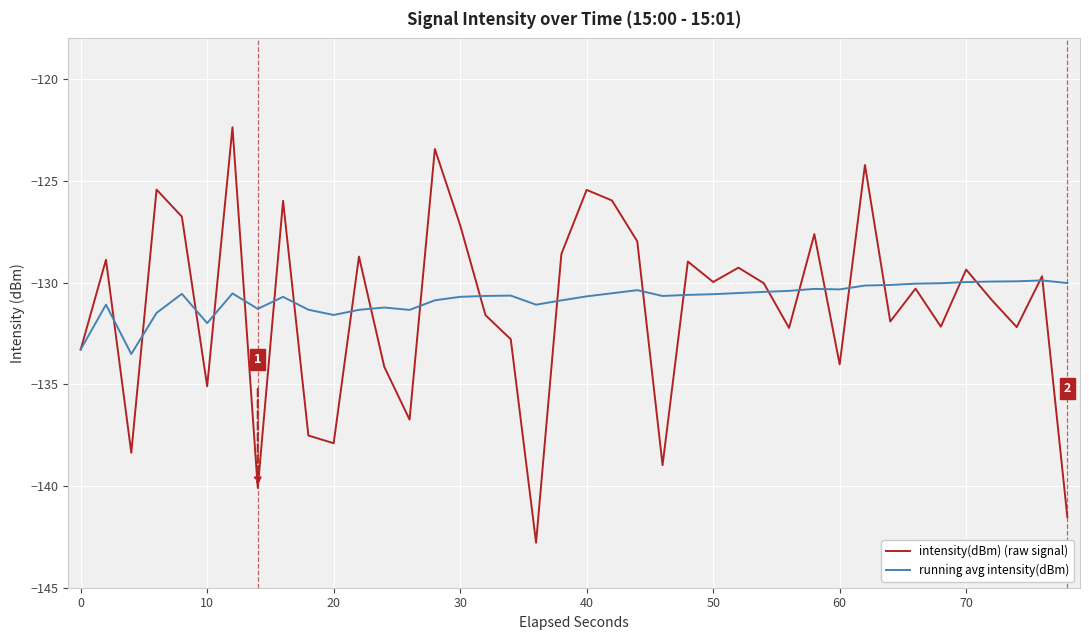

List the series in order of their peak value, lowest first.

running avg intensity(dBm), intensity(dBm) (raw signal)